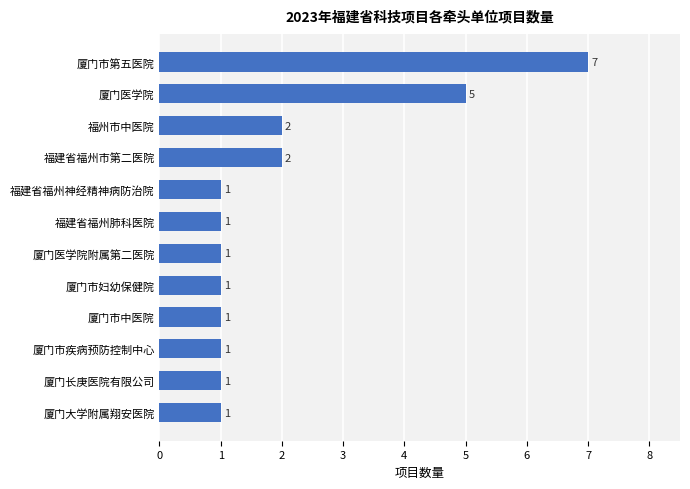

How many values are between 1 and 2?

10